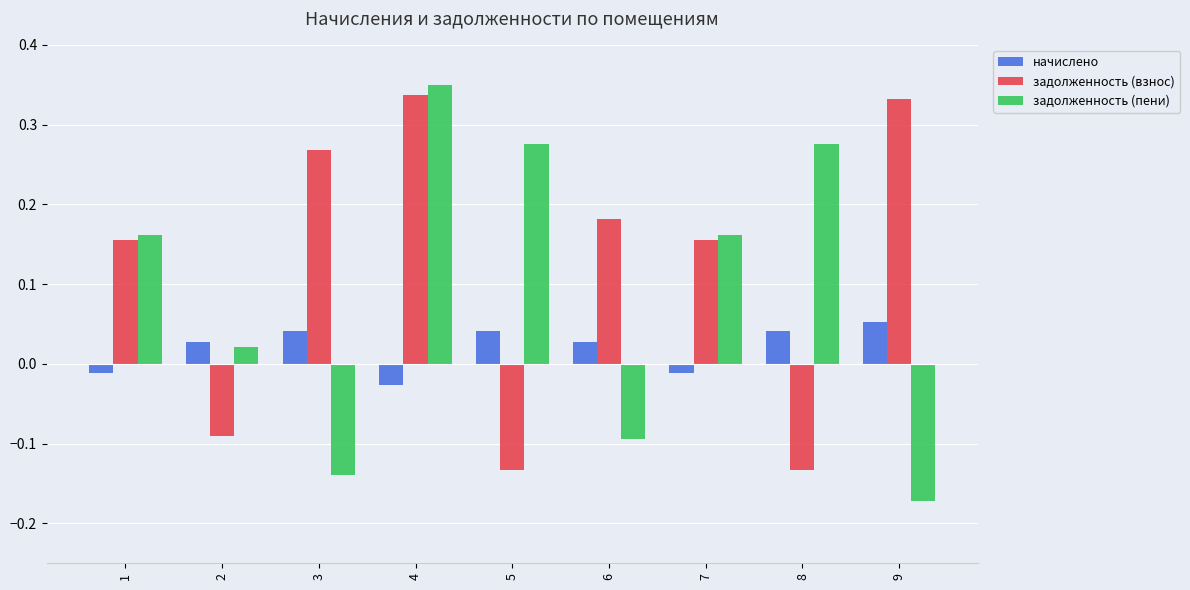

Count the number of data series in this chart.

3